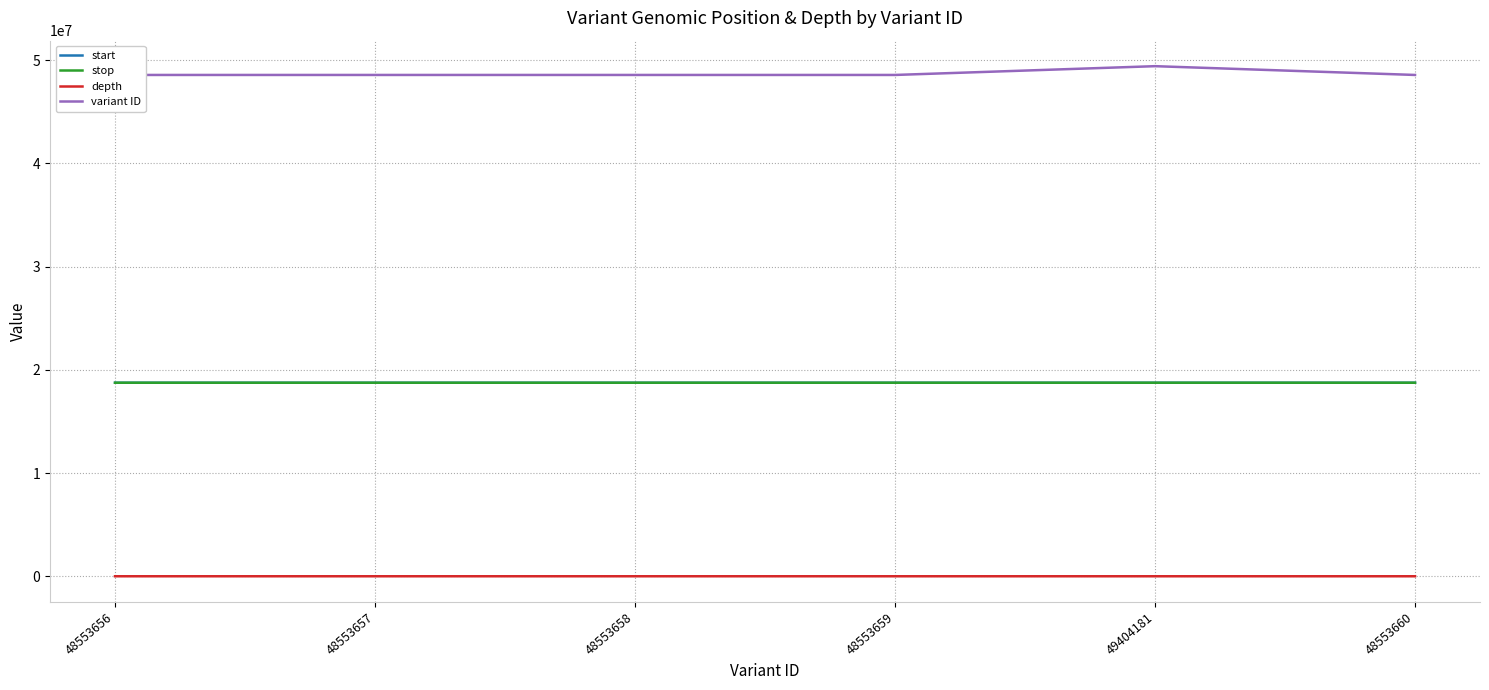

Which category has the highest value across all series?

49404181